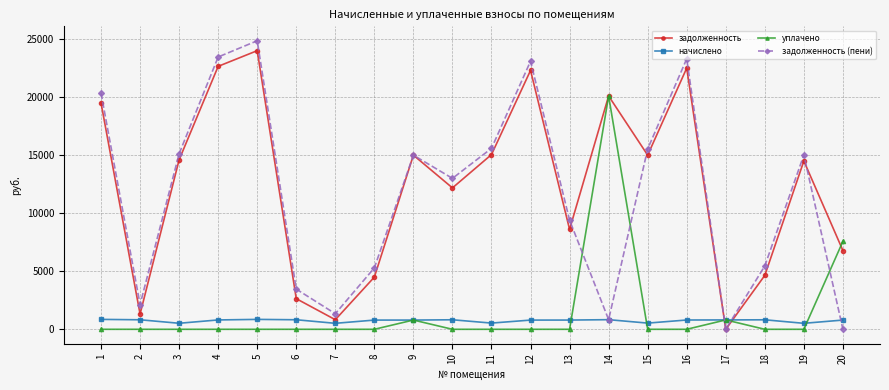

True or false: задолженность has more than 0 interior local peaks.

True